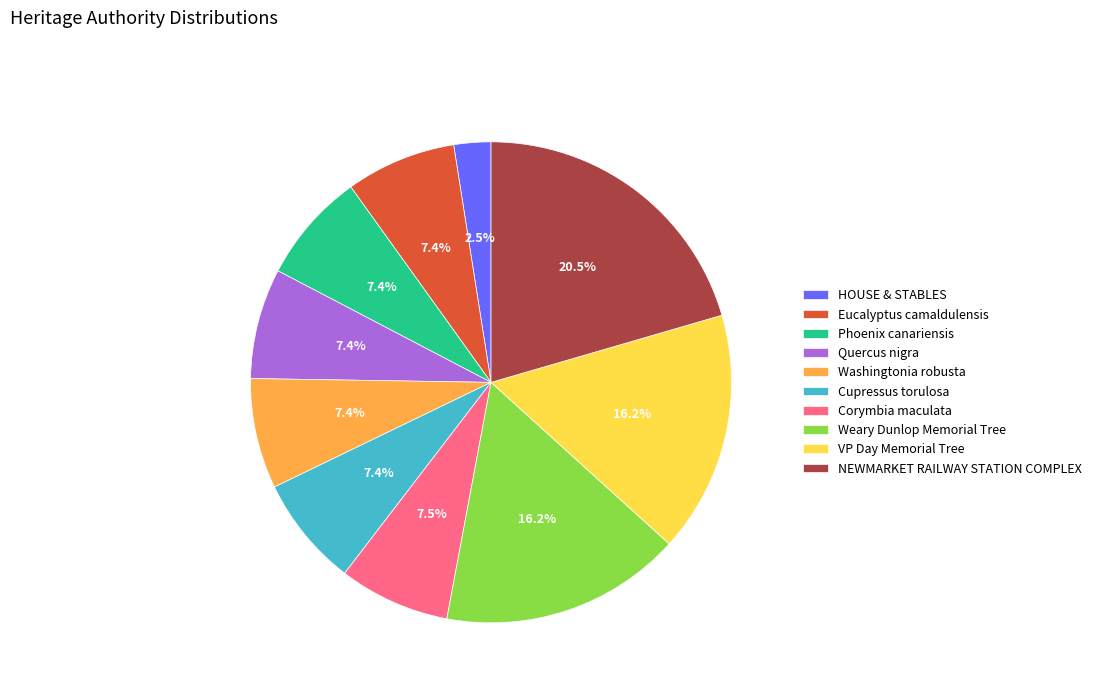

What is the ratio of the value at HOUSE & STABLES to the value at Washingtonia robusta?

0.3